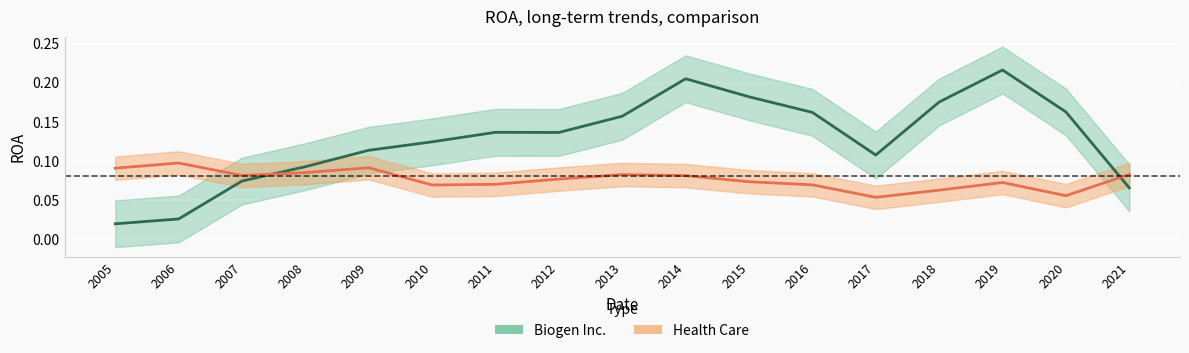

Count the number of categories in the chart.

17